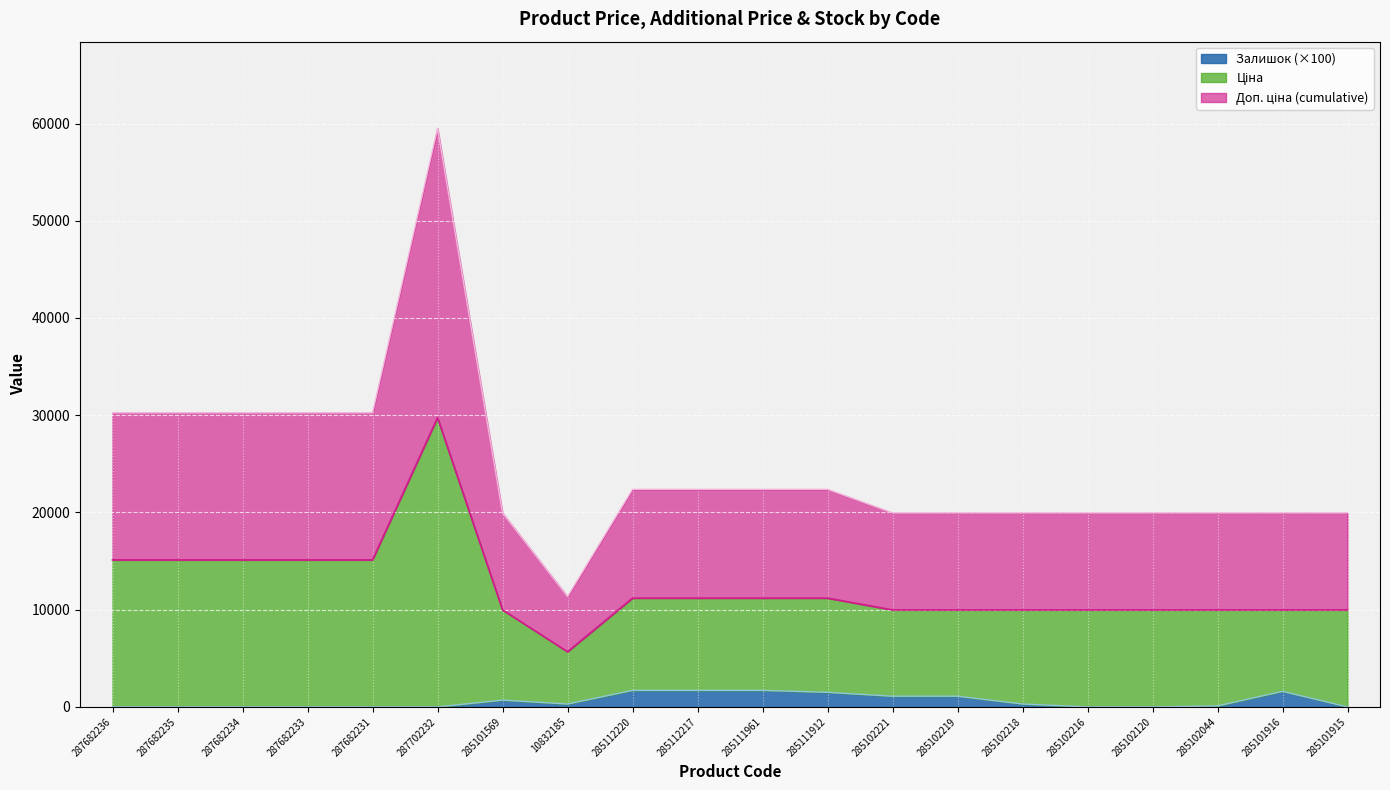

What is the label of the 5th point from the right?

285102216